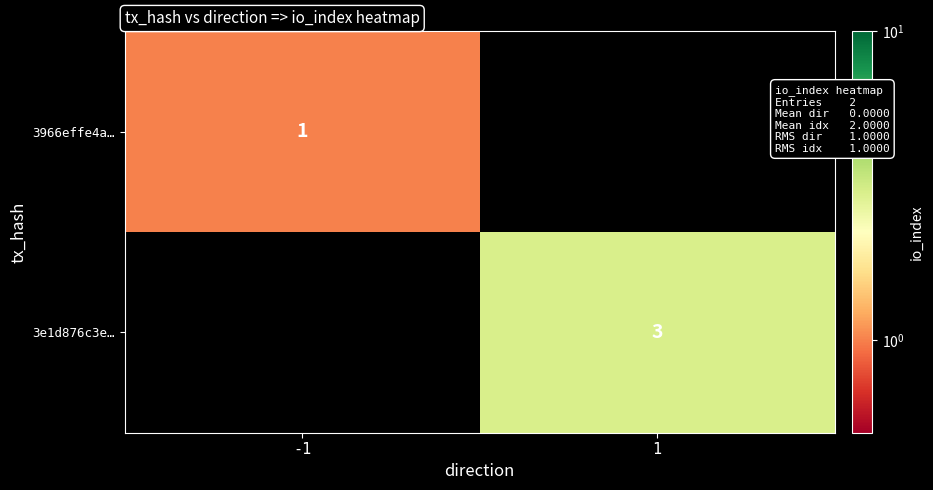

Is the value of 3966effe4a… at -1 greater than the value of 3e1d876c3e… at 1?

No